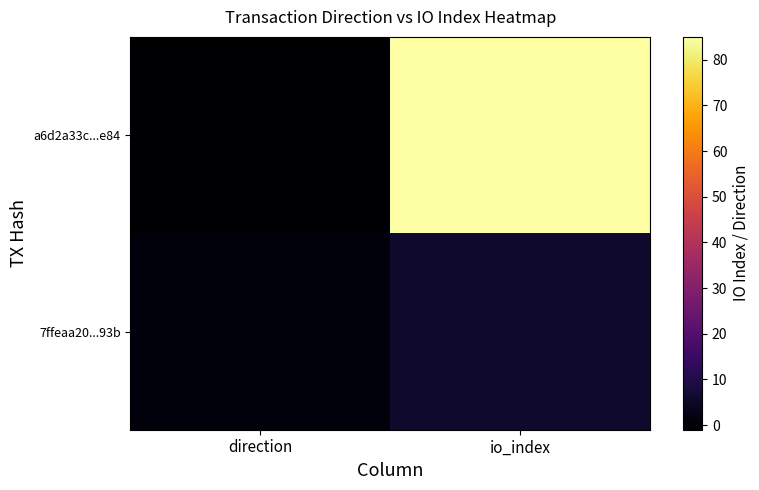

Which series changed the most between direction and io_index?

a6d2a33c...e84